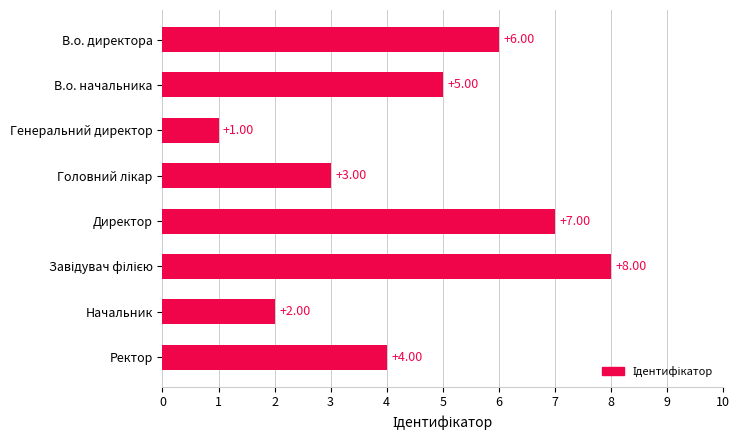

What is the difference between the values at Начальник and В.о. директора?

4